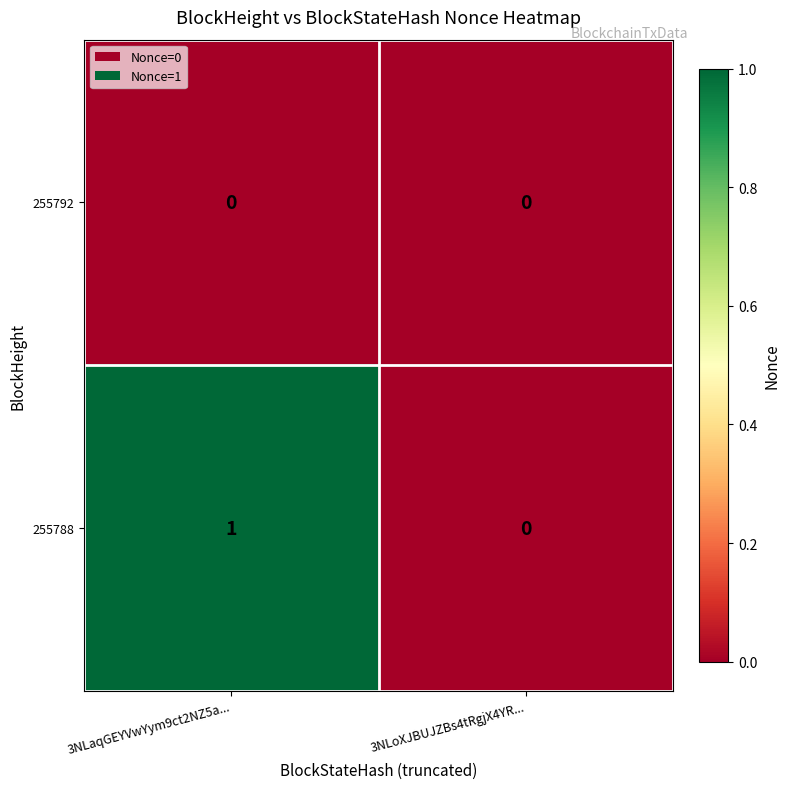

How many positive values does the 255788 series have?

1